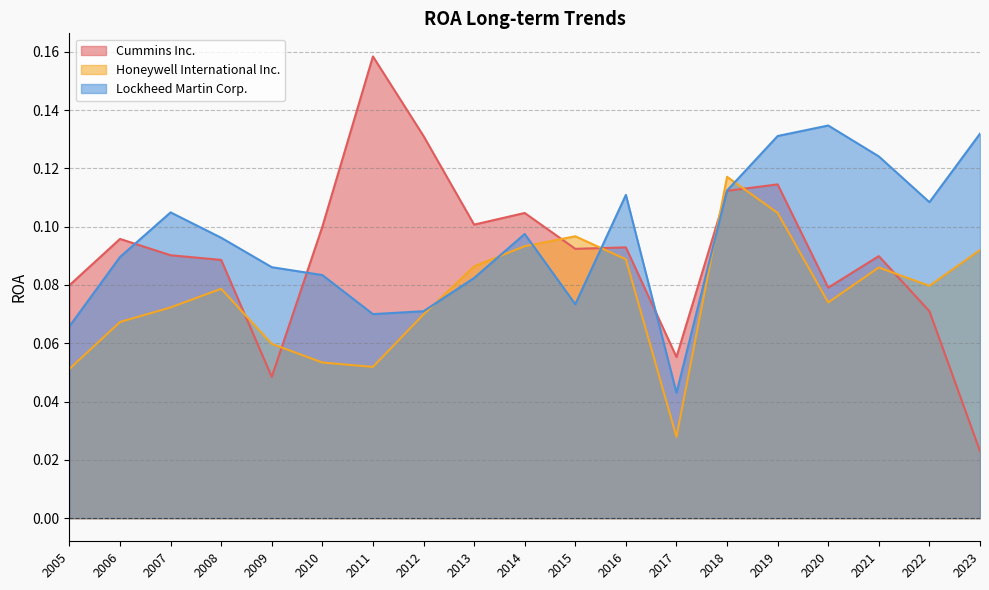

At which label is Lockheed Martin Corp. closest to 0?

2017